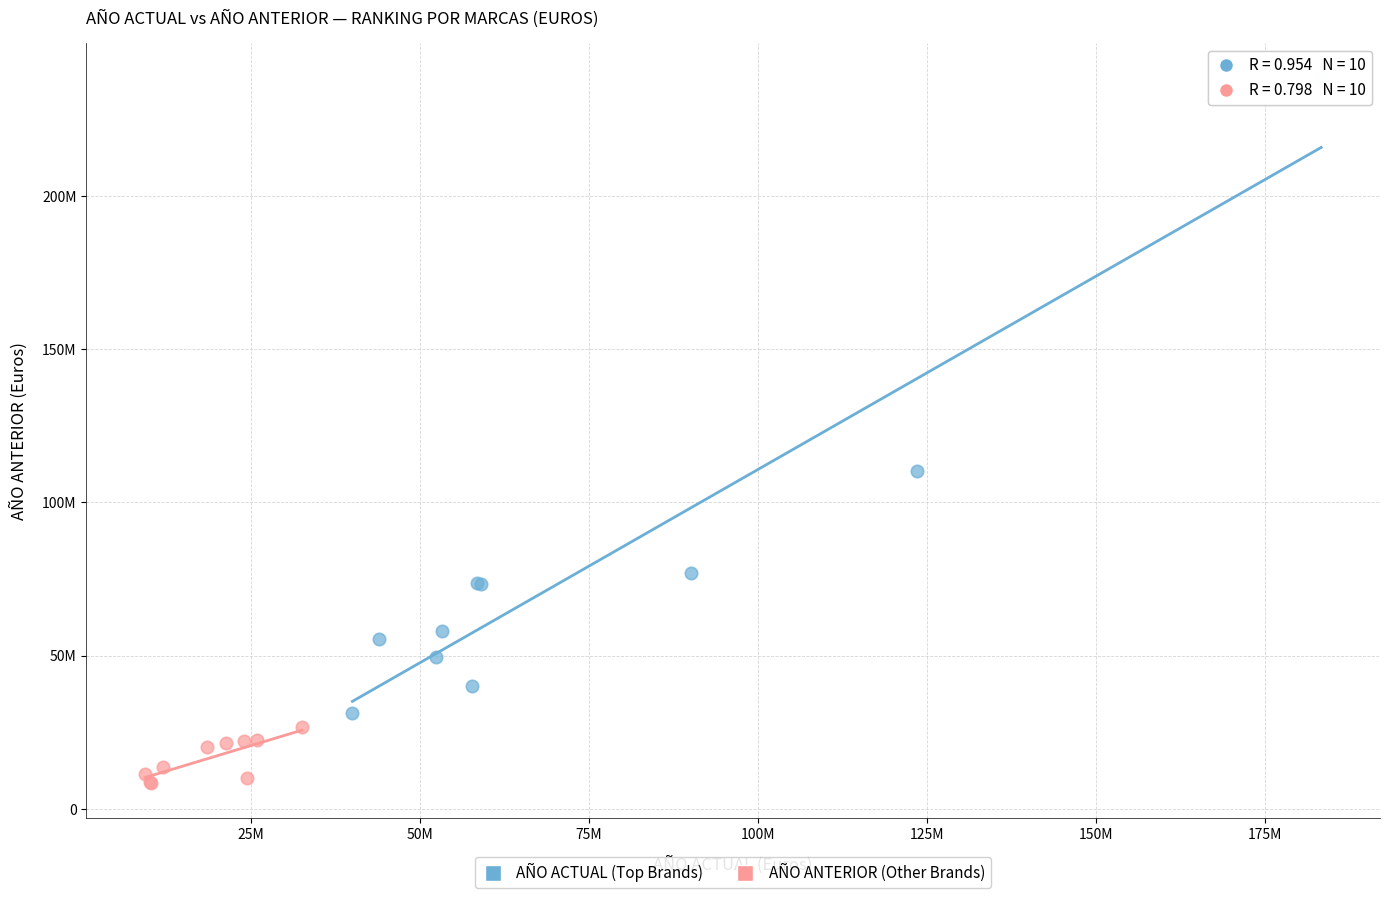

Which series reaches the maximum Y coordinate?

AÑO ACTUAL (Top Brands)